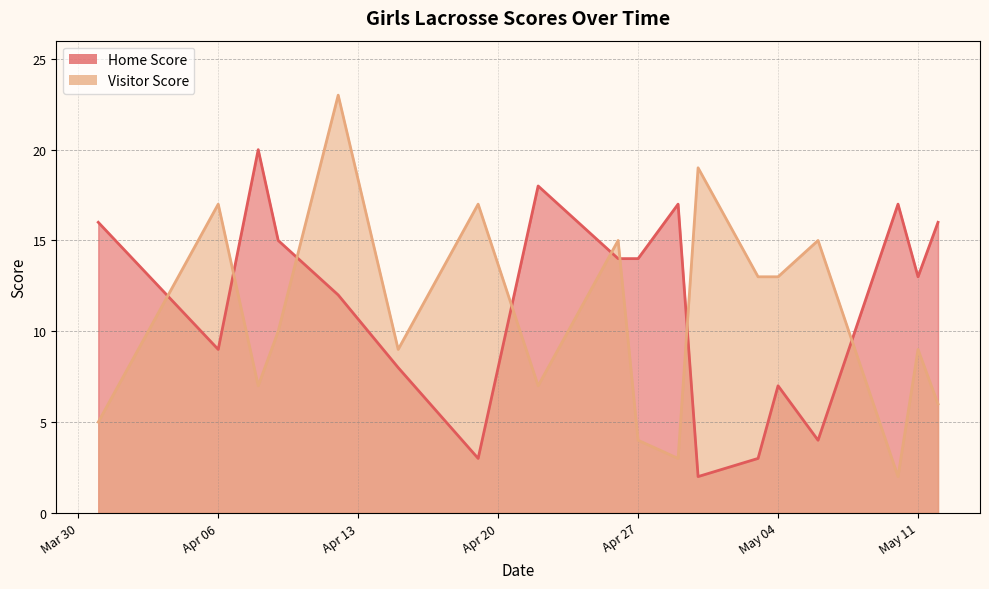

At which label does Home Score reach its peak?

2021-04-08